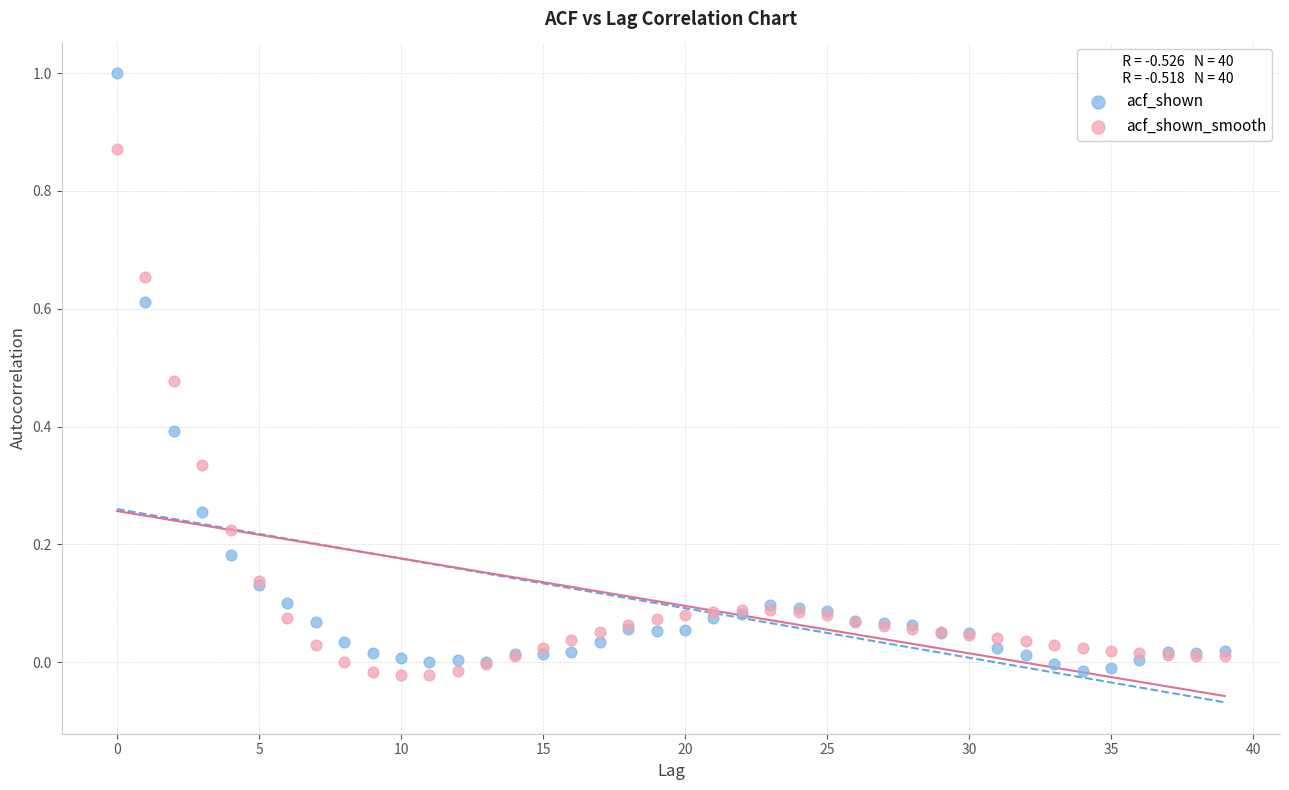

Which series has the largest Y range (max minus min)?

acf_shown